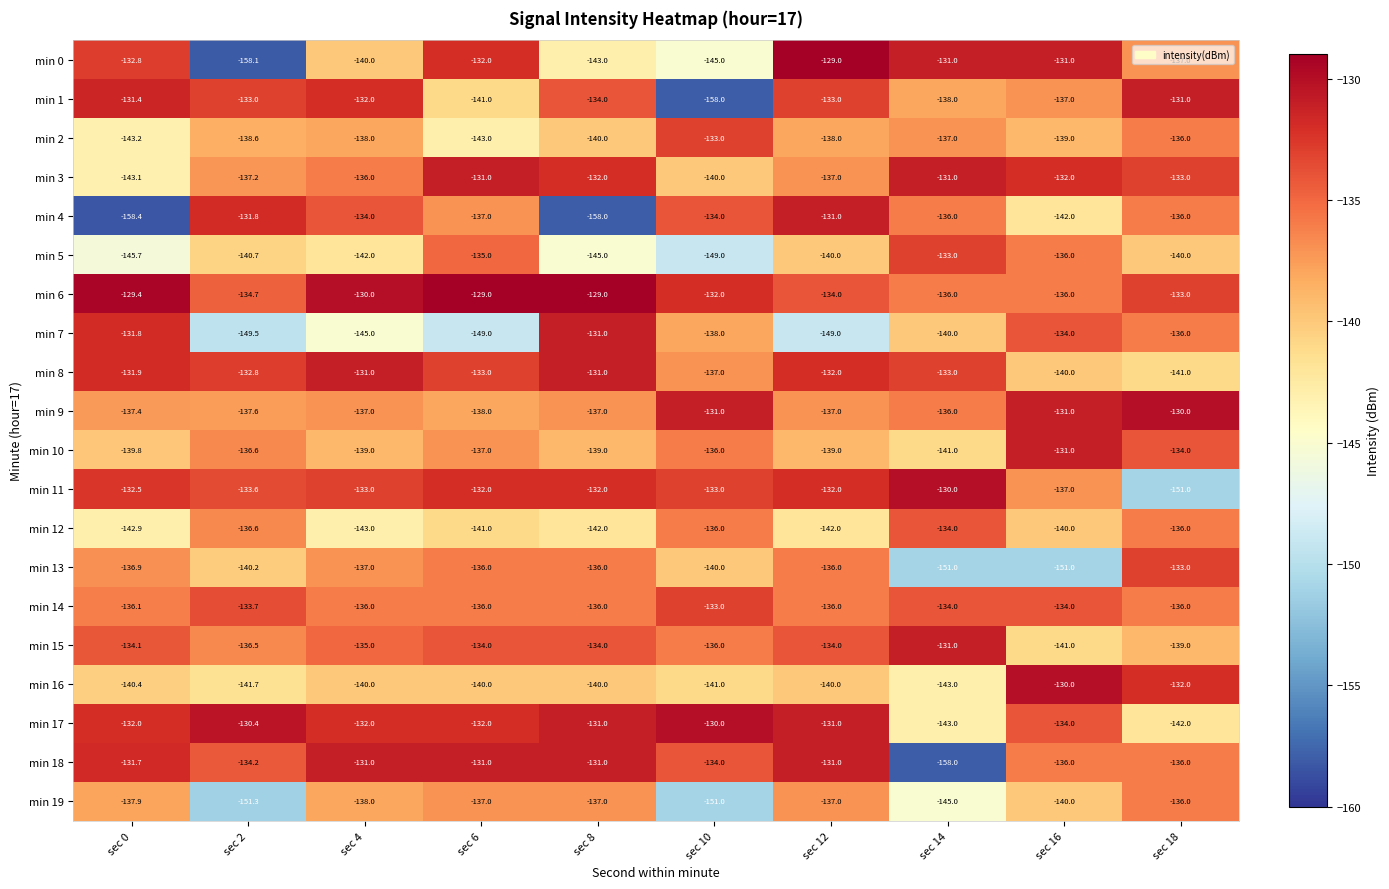

What is the sum of all min 12 values?

-1393.5